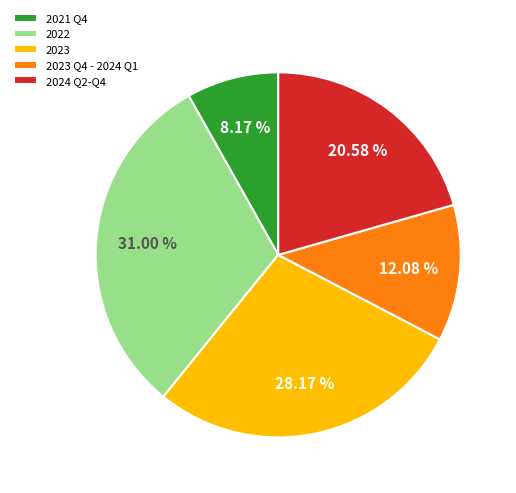

Between 2021 Q4 and 2023 Q4 - 2024 Q1, which is larger?

2023 Q4 - 2024 Q1